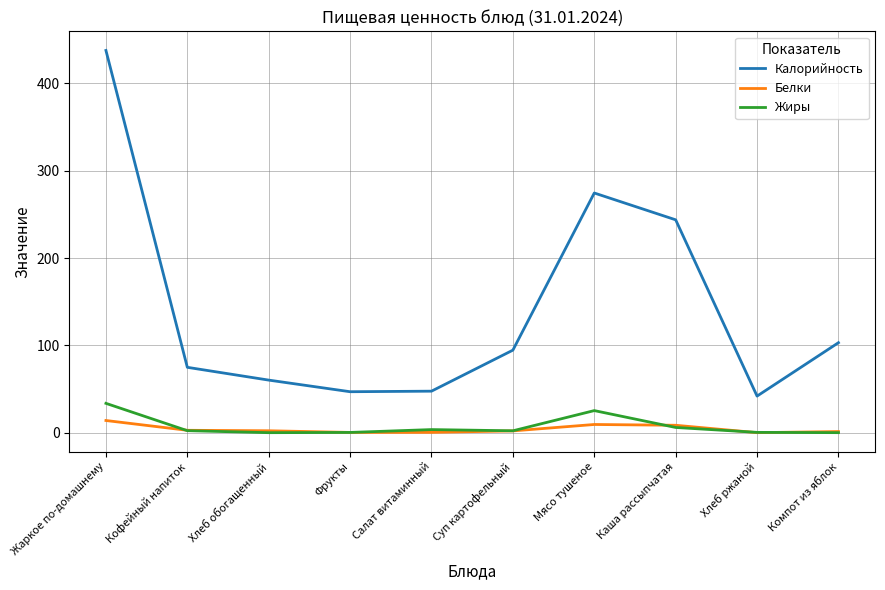

What is the difference between the Жиры values at Кофейный напиток and Каша рассыпчатая?

3.7